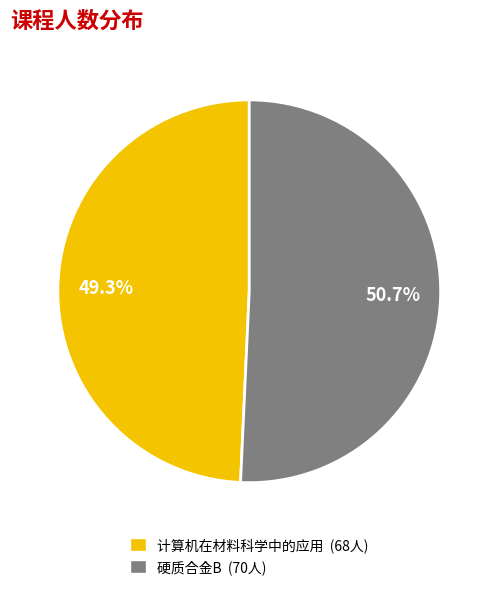

The 硬质合金B slice represents 64% of the pie. True or false?

False